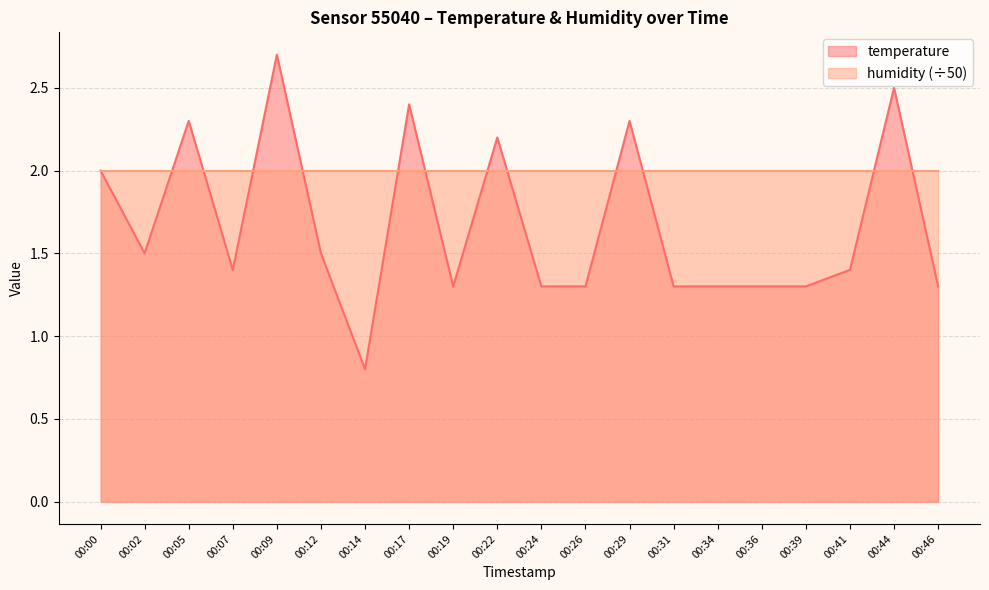

Reading left to right, transcribe all the data shown in this chart.

00:00=2.0	00:02=1.5	00:05=2.3	00:07=1.4	00:09=2.7	00:12=1.5	00:14=0.8	00:17=2.4	00:19=1.3	00:22=2.2	00:24=1.3	00:26=1.3	00:29=2.3	00:31=1.3	00:34=1.3	00:36=1.3	00:39=1.3	00:41=1.4	00:44=2.5	00:46=1.3